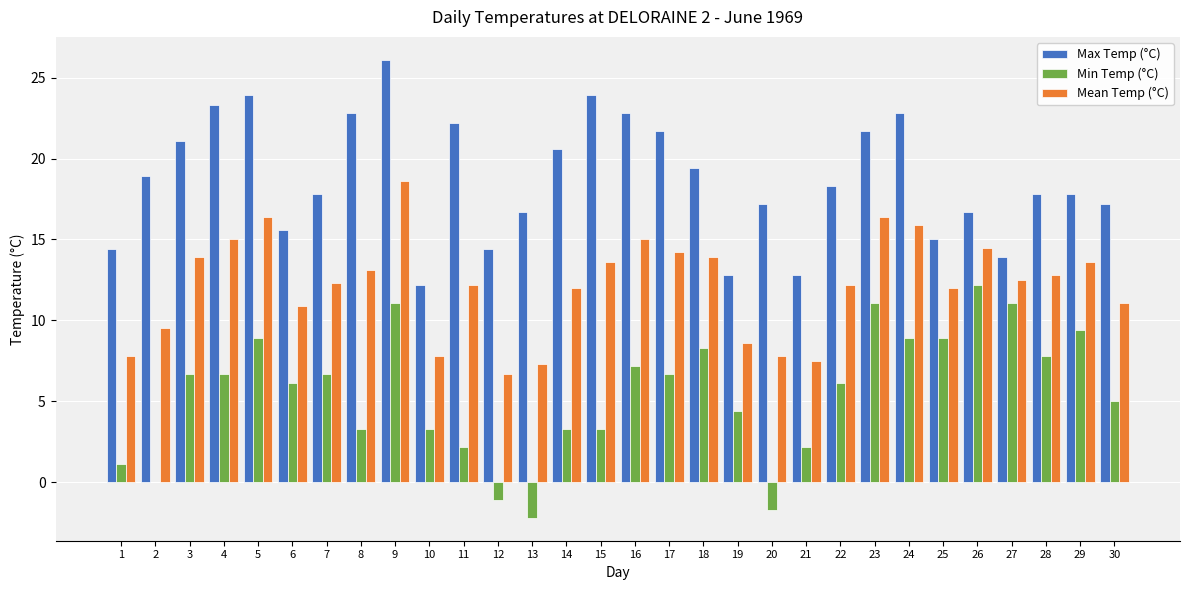

Which category has the highest value in the Min Temp (°C) series?

26